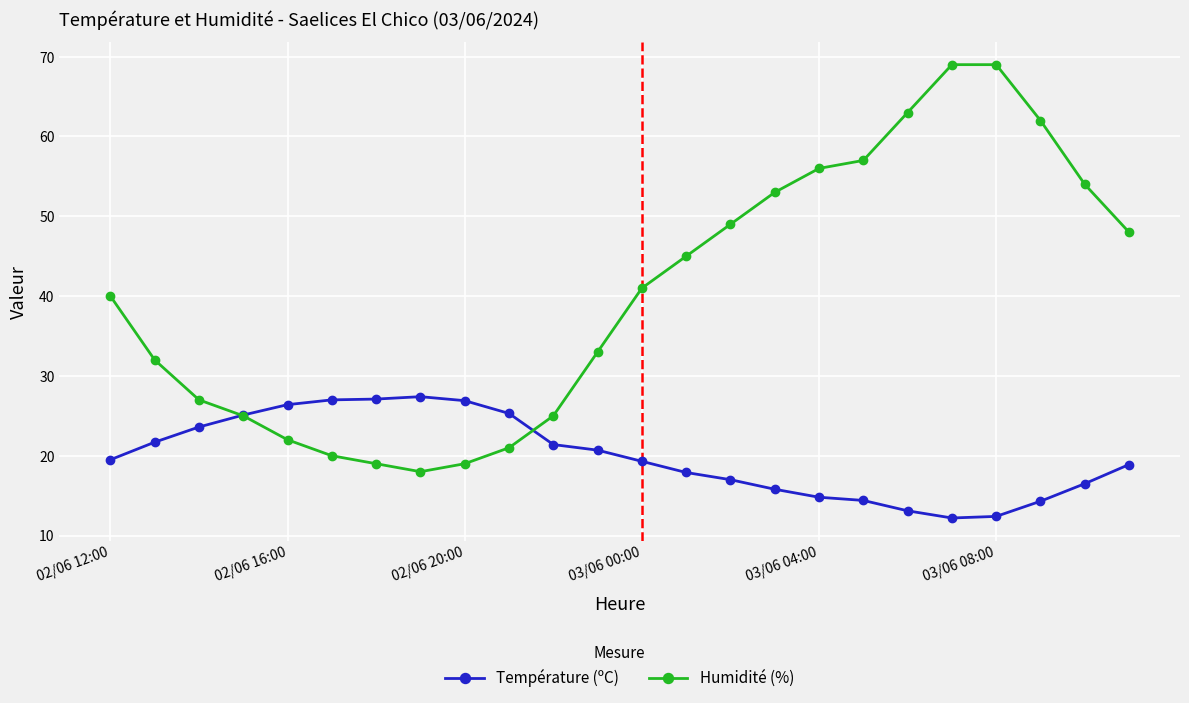

What is the maximum value for Humidité (%)?

69.0